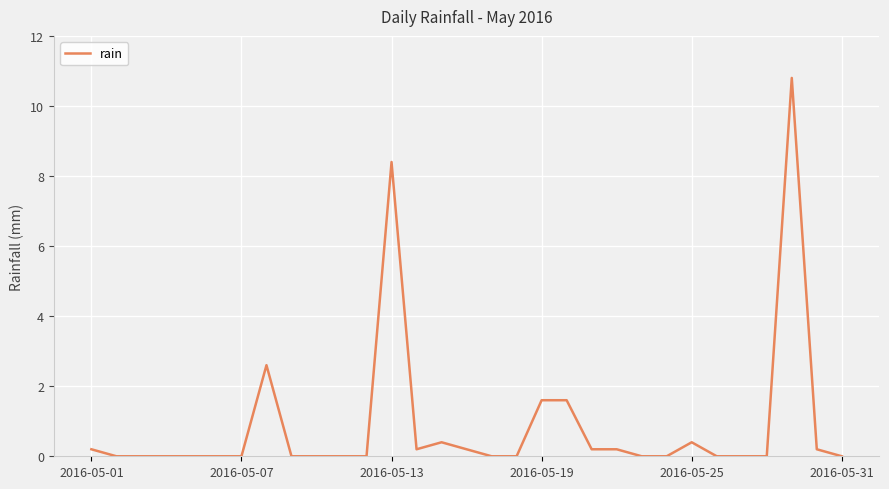

What is the greatest value displayed?

10.8